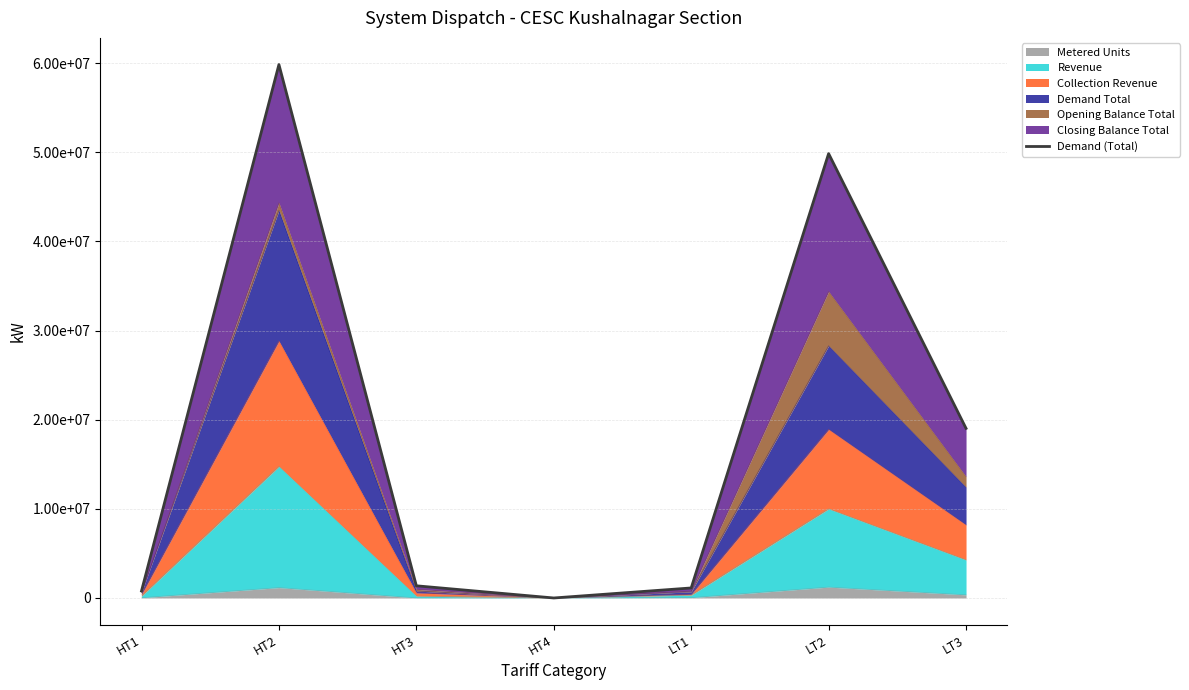

The value at LT2 is 78086715.1. True or false?

False